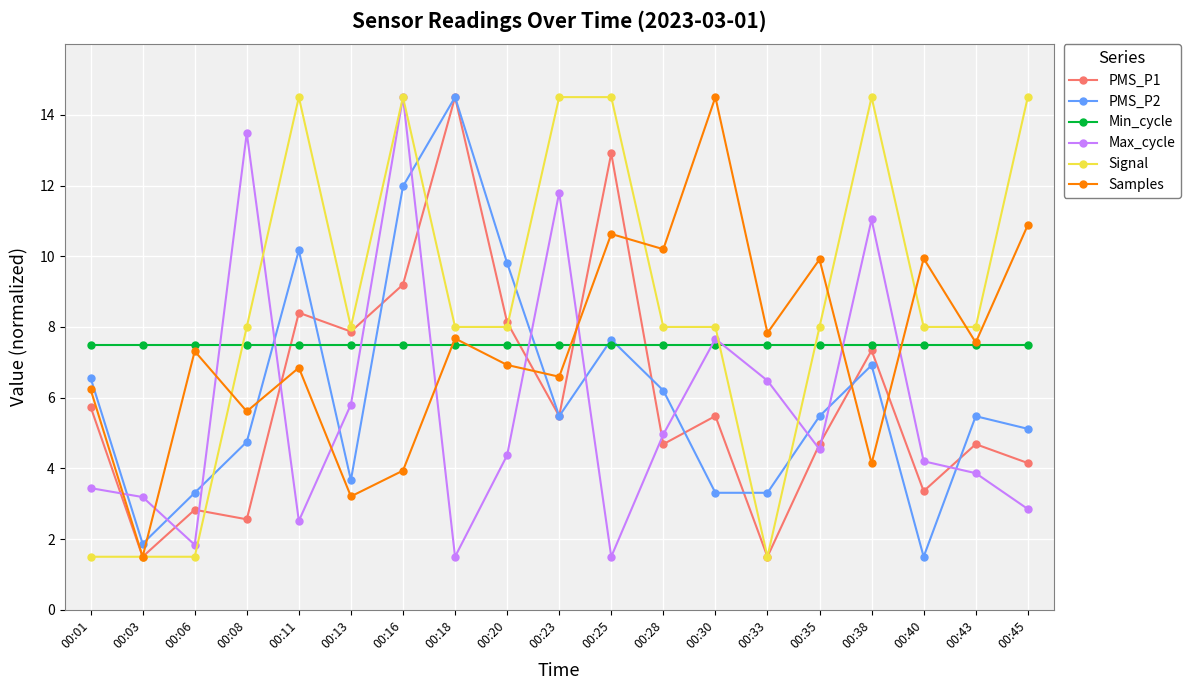

What is the difference between the highest and lowest values at 00:25?

13.0